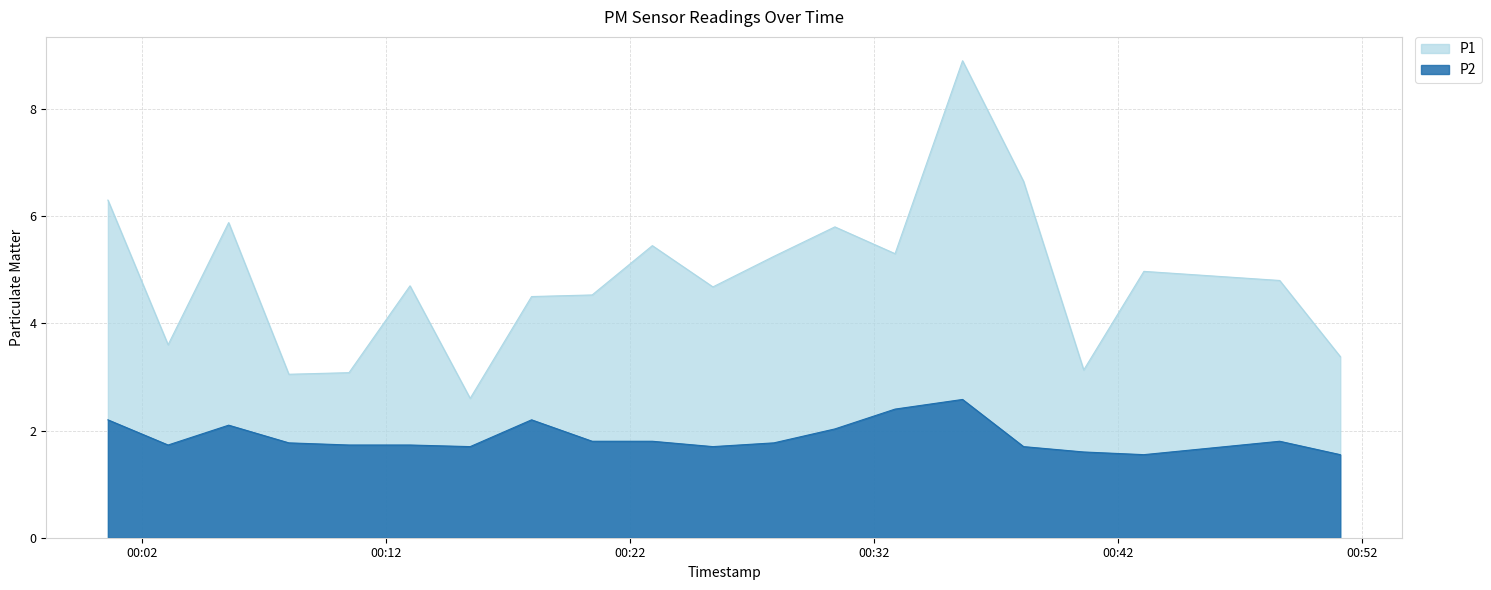

What is the maximum value for P2?

2.6